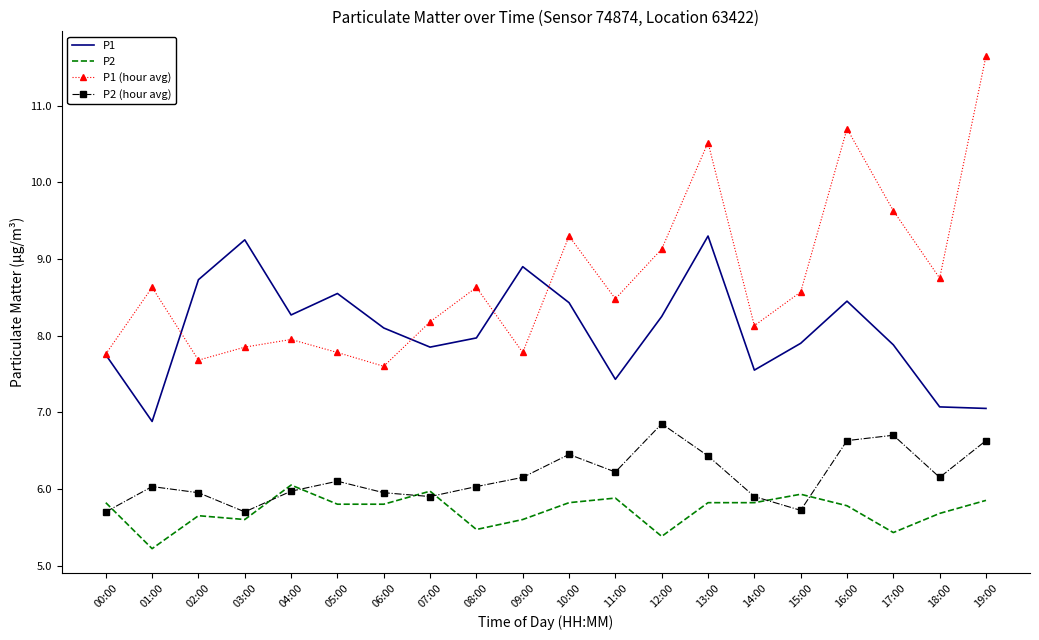

Which series changed the most between 00:00 and 03:00?

P1